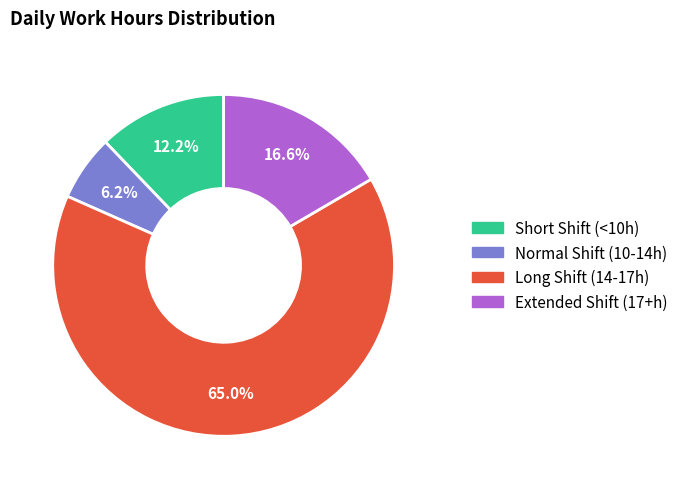

How many segments does this pie chart have?

4